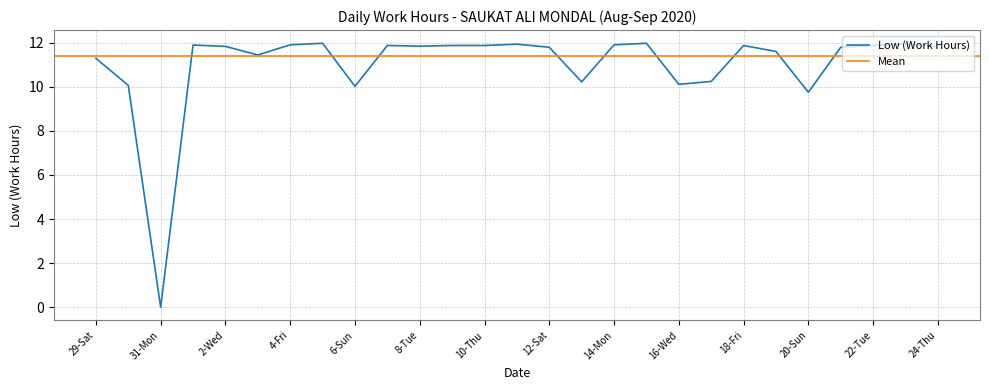

Reading left to right, transcribe all the data shown in this chart.

29-Sat=11.3	30-Sun=10.1	31-Mon=0.0	1-Tue=11.9	2-Wed=11.8	3-Thu=11.4	4-Fri=11.9	5-Sat=12.0	6-Sun=10.0	7-Mon=11.9	8-Tue=11.8	9-Wed=11.9	10-Thu=11.9	11-Fri=11.9	12-Sat=11.8	13-Sun=10.2	14-Mon=11.9	15-Tue=12.0	16-Wed=10.1	17-Thu=10.2	18-Fri=11.9	19-Sat=11.6	20-Sun=9.8	21-Mon=11.8	22-Tue=11.9	23-Wed=11.9	24-Thu=11.8